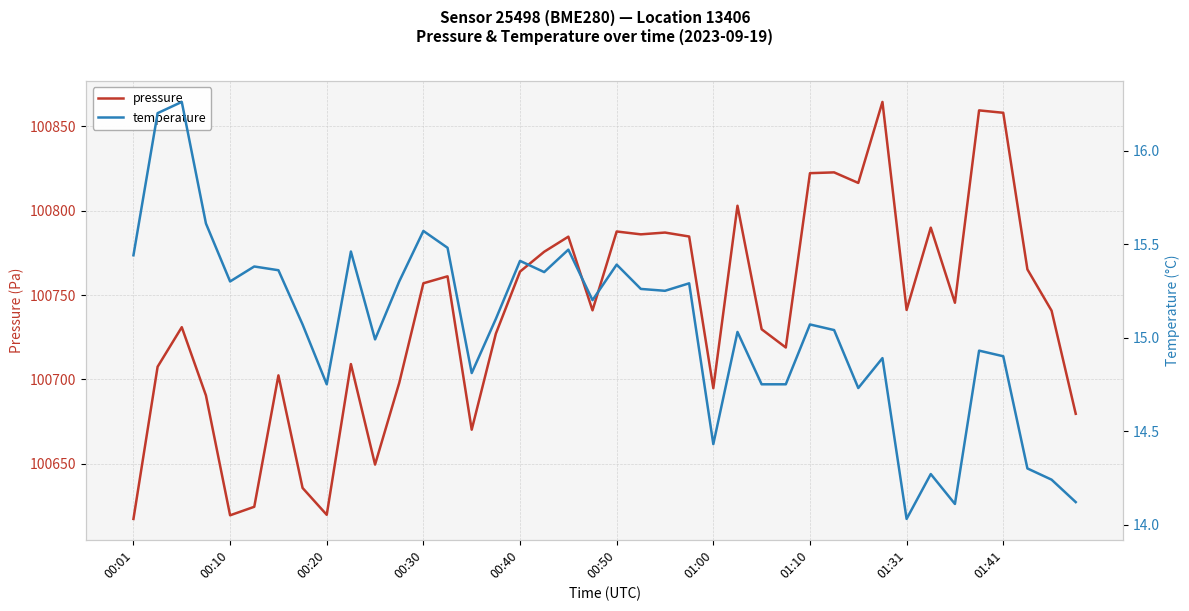

The value of pressure at 01:10 is 100822.2. True or false?

True